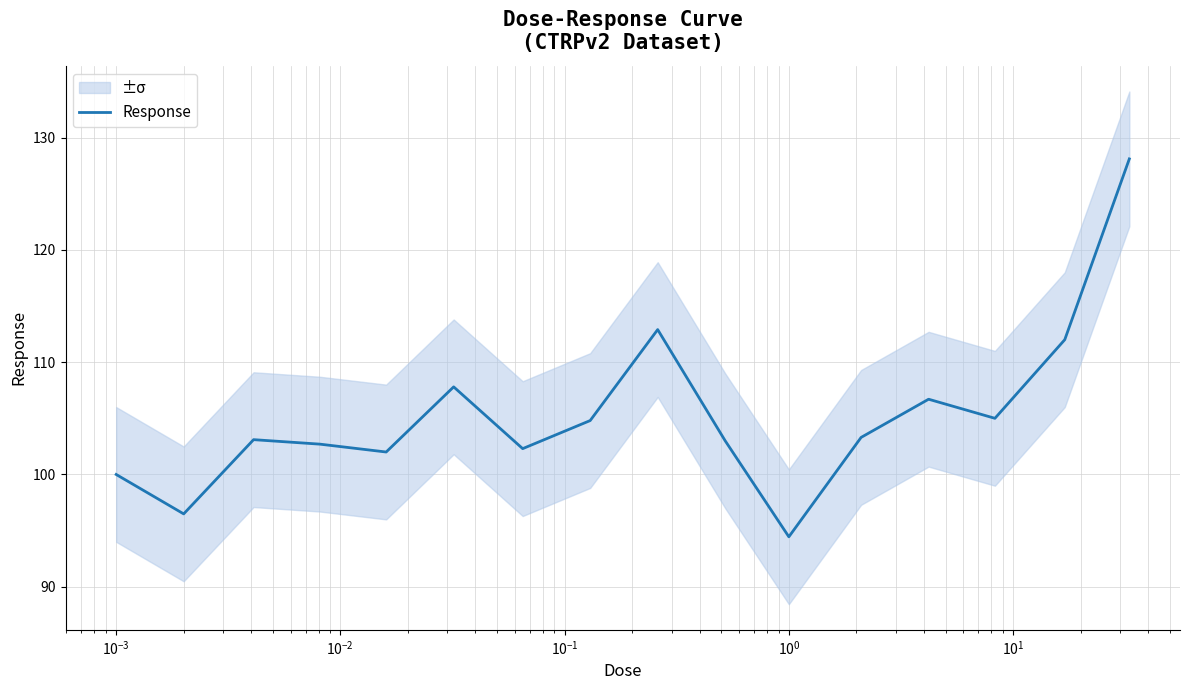

What is the minimum value for Response?

94.5